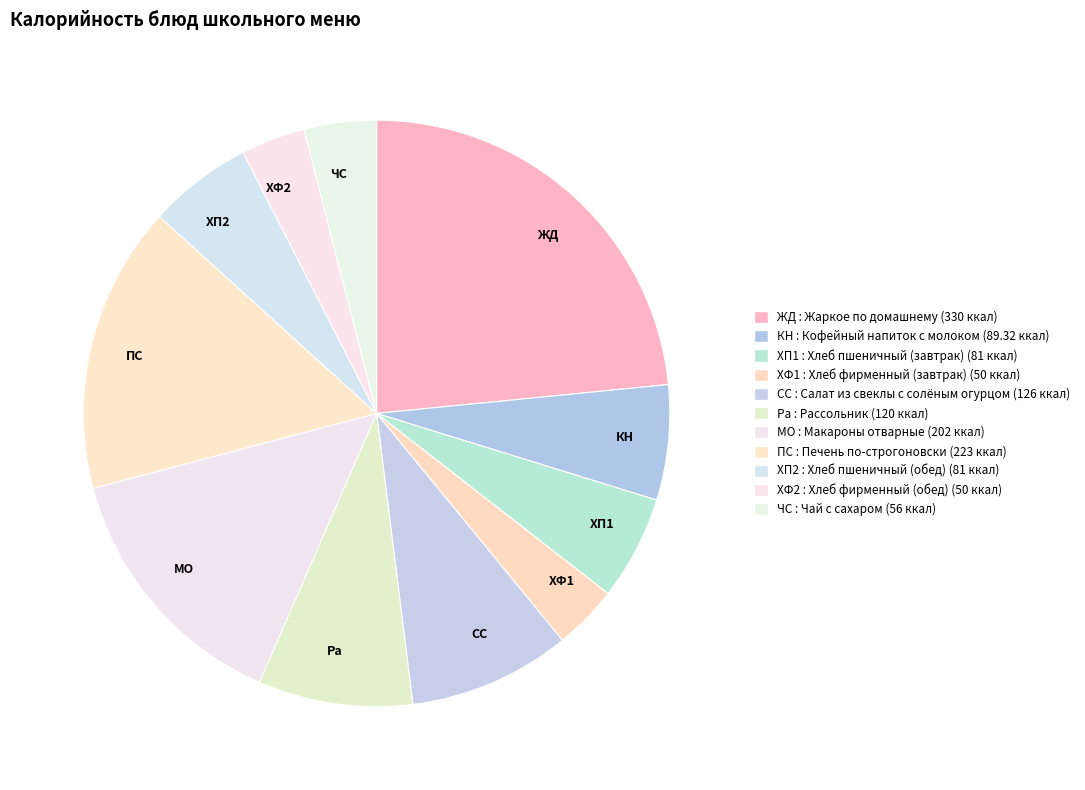

Which slice is the largest?

Жаркое по домашнему